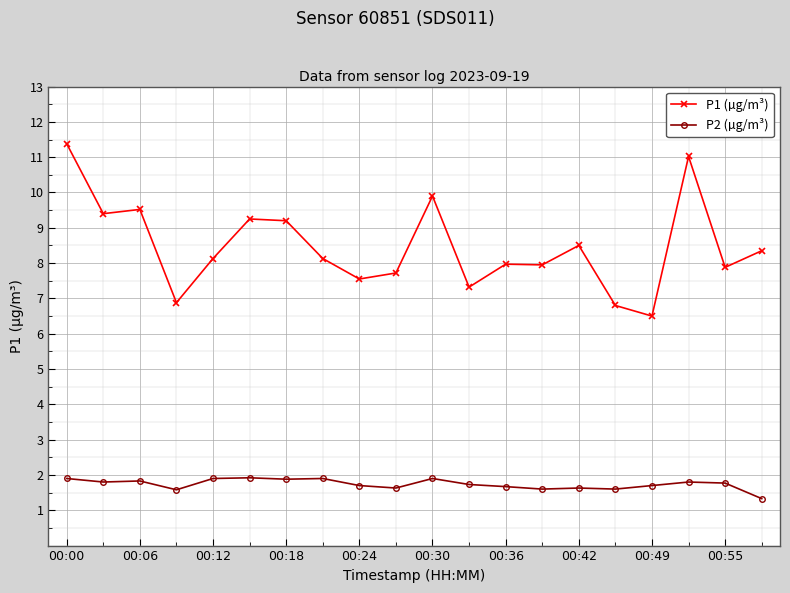

True or false: P1 (µg/m³) and P2 (µg/m³) cross at least once.

False